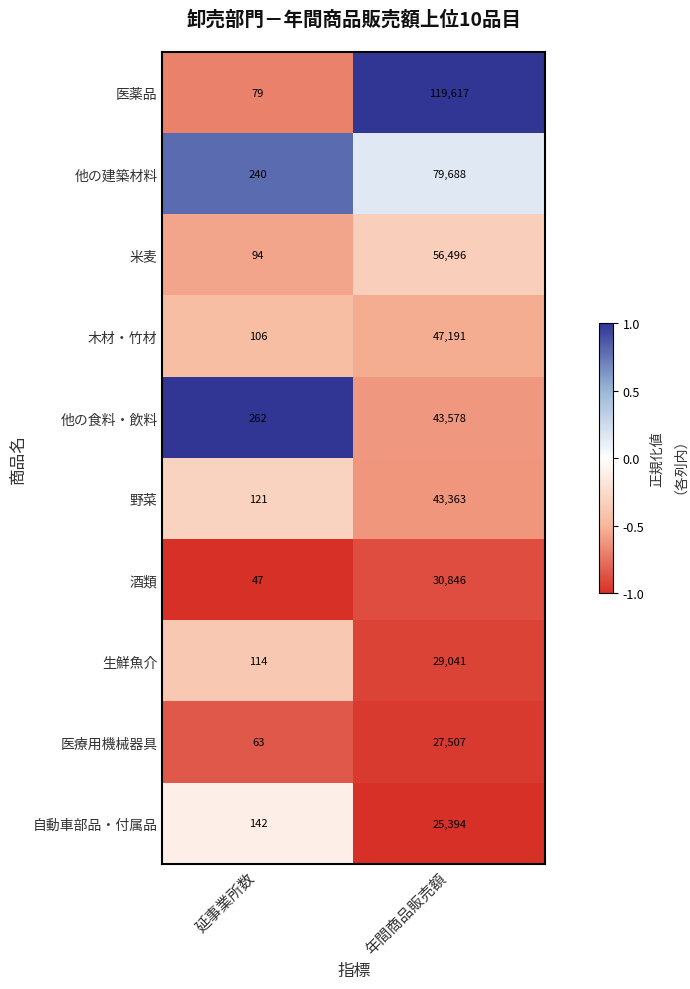

Reading right to left, transcribe all the data shown in this chart.

医薬品: 年間商品販売額=119617	延事業所数=79
他の建築材料: 年間商品販売額=79688	延事業所数=240
米麦: 年間商品販売額=56496	延事業所数=94
木材・竹材: 年間商品販売額=47191	延事業所数=106
他の食料・飲料: 年間商品販売額=43578	延事業所数=262
野菜: 年間商品販売額=43363	延事業所数=121
酒類: 年間商品販売額=30846	延事業所数=47
生鮮魚介: 年間商品販売額=29041	延事業所数=114
医療用機械器具: 年間商品販売額=27507	延事業所数=63
自動車部品・付属品: 年間商品販売額=25394	延事業所数=142